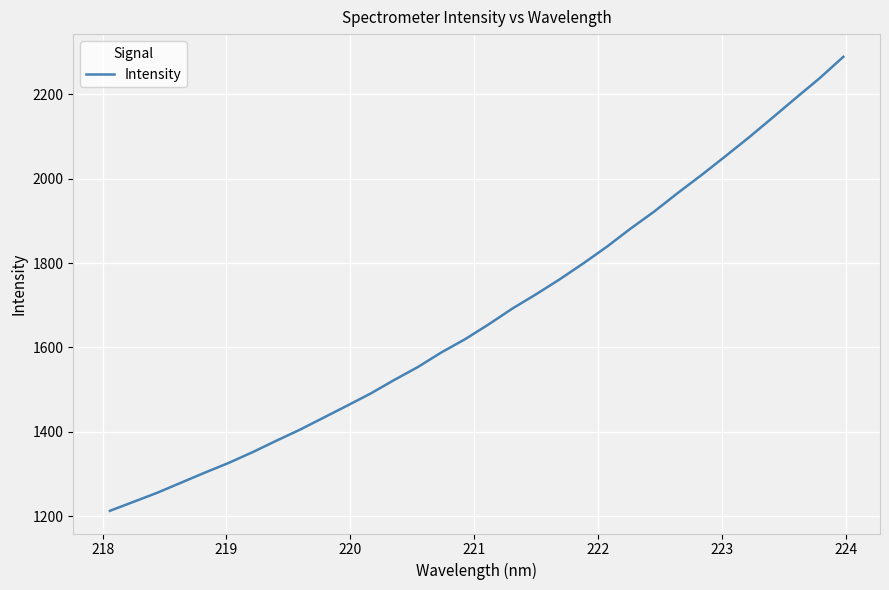

What is the greatest value displayed?

2288.9